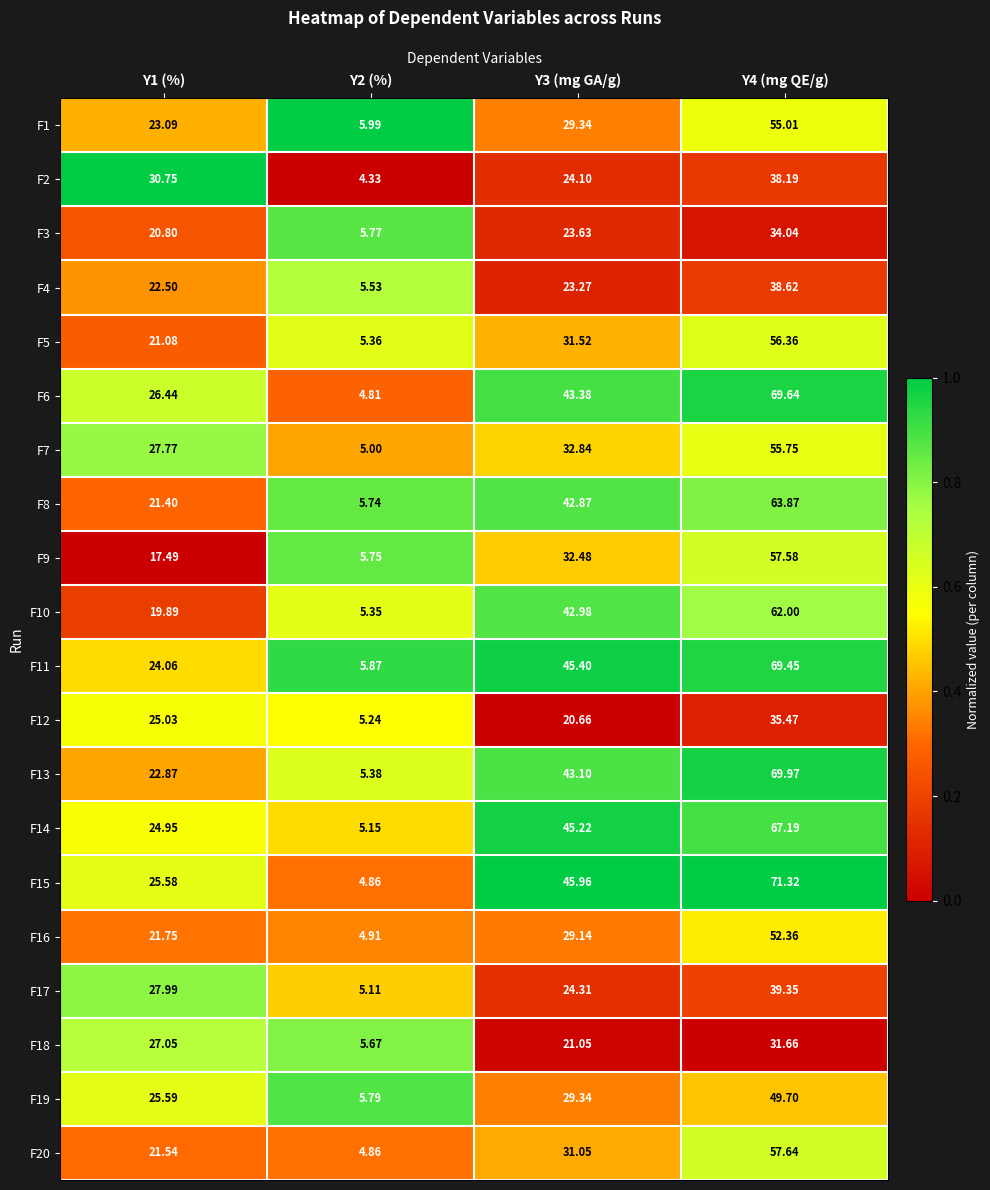

What is the total value across all series at Y2 (%)?

106.5